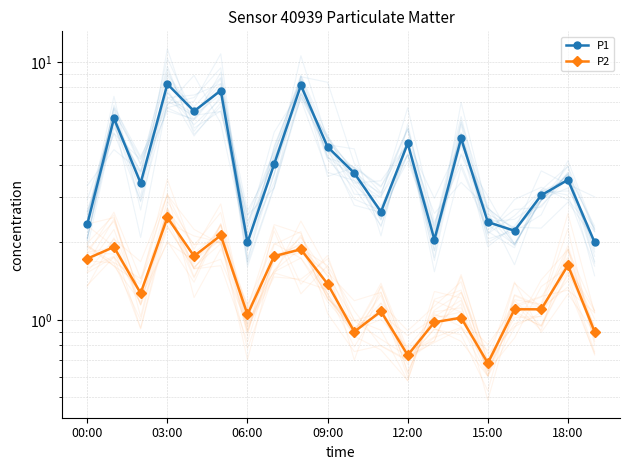

What is the minimum value shown in the chart?

0.7